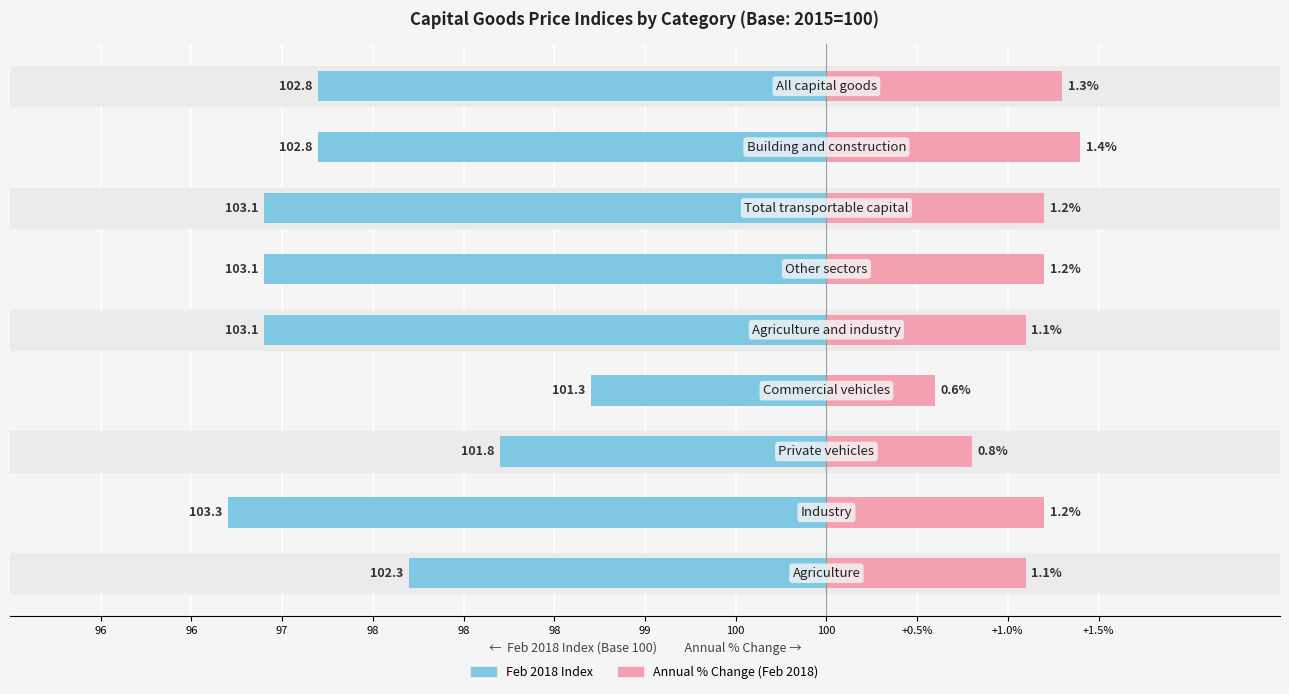

How many groups of bars are there?

9